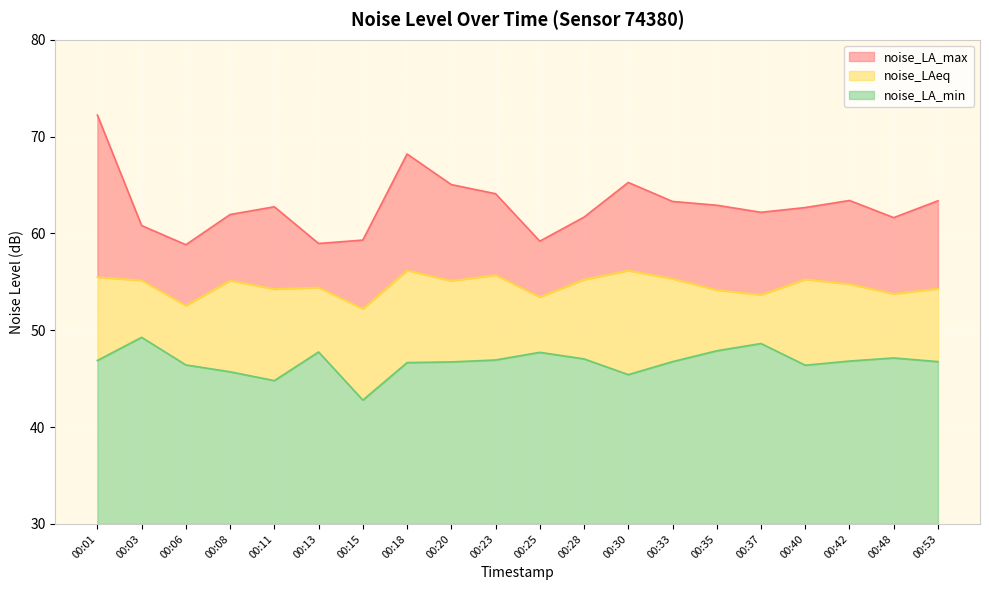

Rank the series at 00:03 from lowest to highest value.

noise_LA_min, noise_LAeq, noise_LA_max